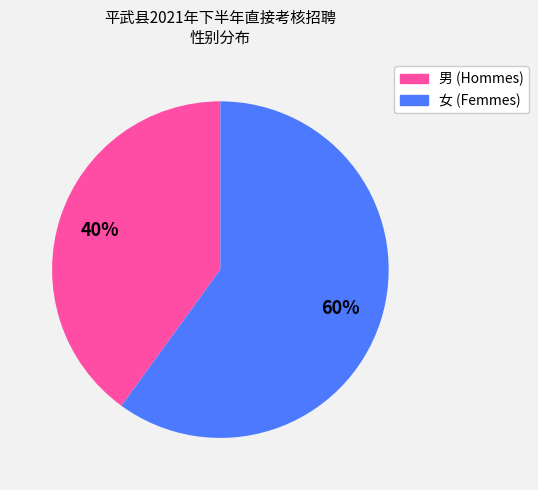

Do 女 and 男 together represent more than half of the pie?

Yes